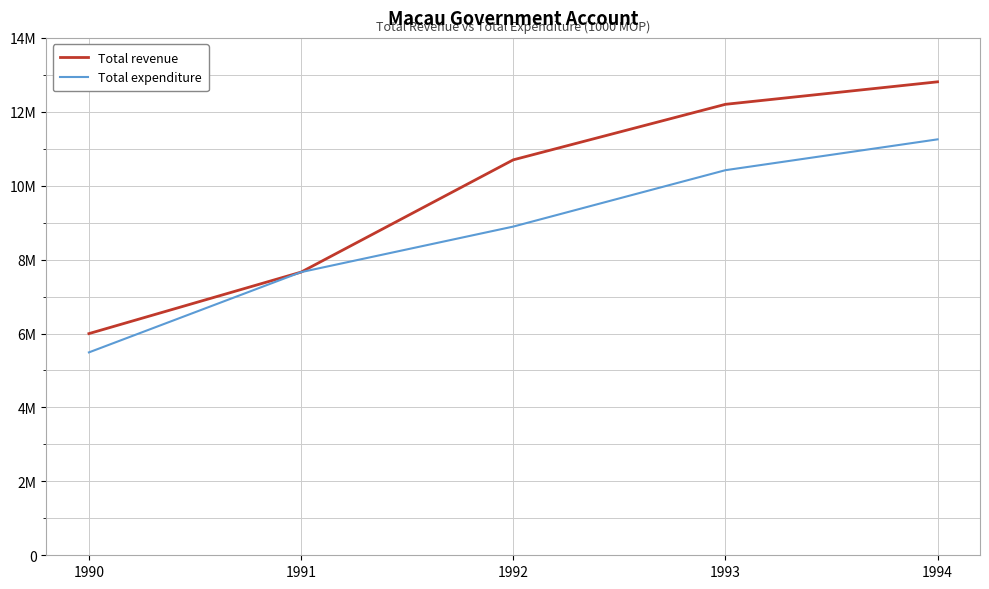

What is the maximum value for Total revenue?

12811236